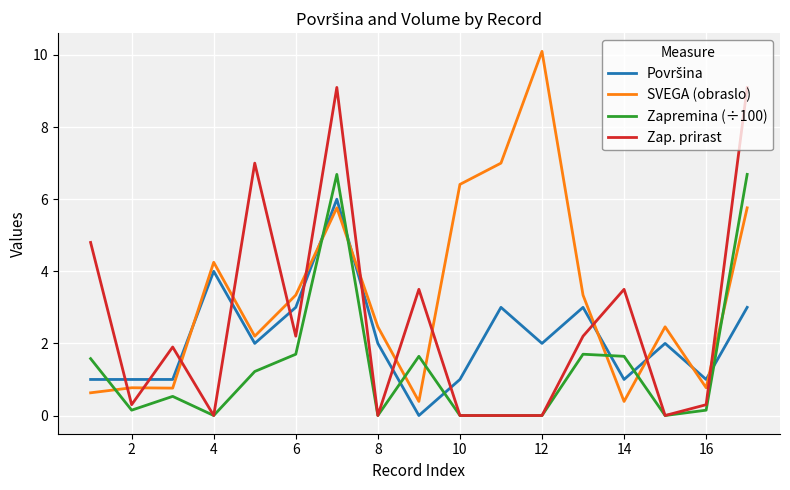

Which series has the largest range (max minus min)?

SVEGA (obraslo)